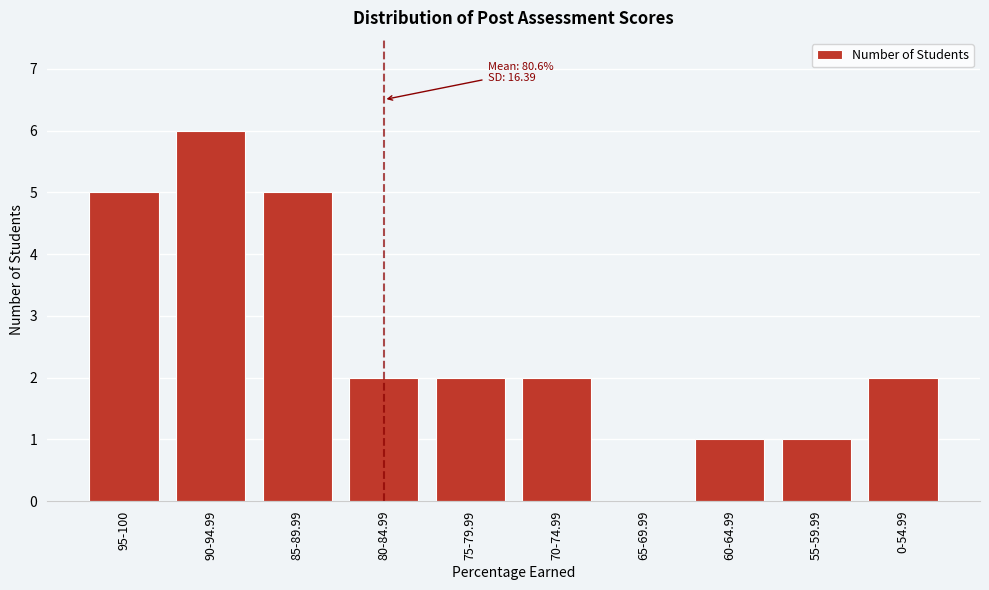

Reading left to right, transcribe all the data shown in this chart.

95-100=5	90-94.99=6	85-89.99=5	80-84.99=2	75-79.99=2	70-74.99=2	65-69.99=0	60-64.99=1	55-59.99=1	0-54.99=2